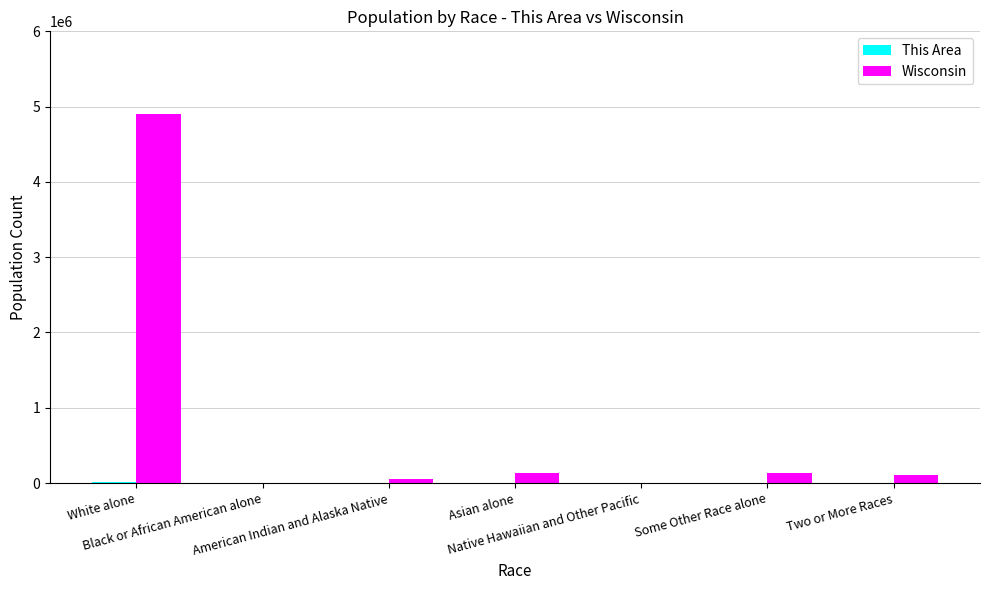

Read the Wisconsin value at Some Other Race alone.

135867